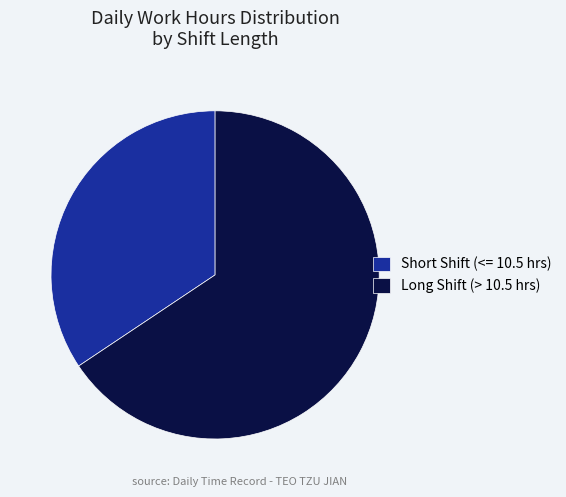

Combined, do Short Shift (<= 10.5 hrs) and Long Shift (> 10.5 hrs) account for over 50%?

Yes